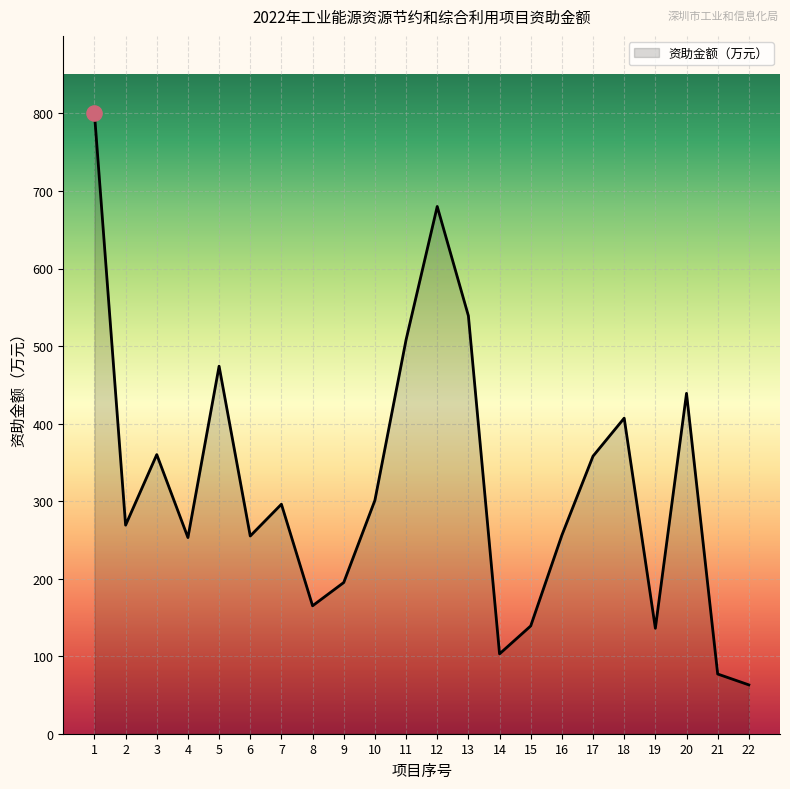

What is the ratio of the value at 1 to the value at 18?

2.0